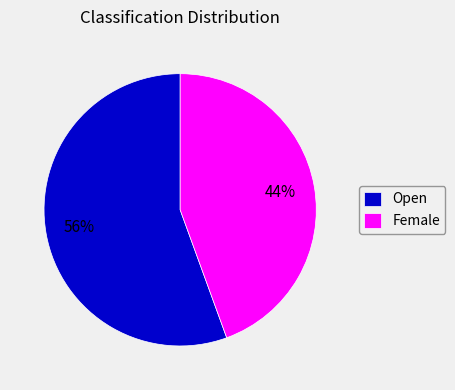

To the nearest percent, what portion does Female represent?

44%